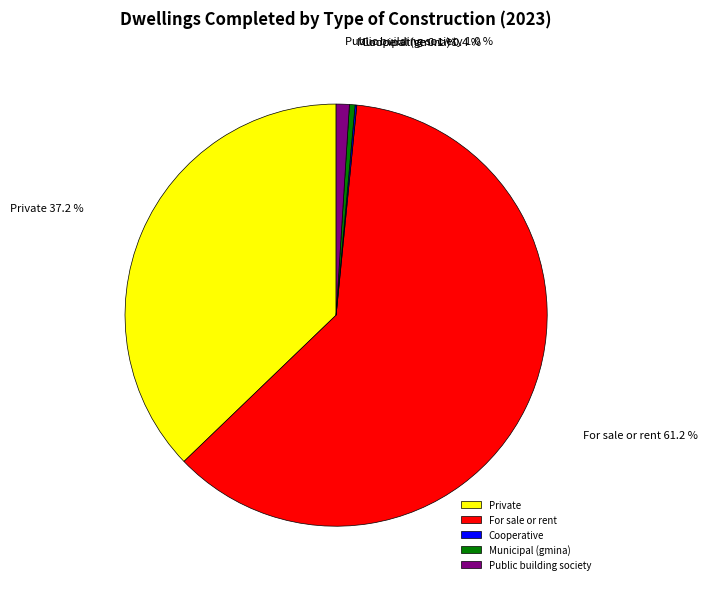

To the nearest percent, what is the difference between the Municipal (gmina) and For sale or rent slice percentages?

61%